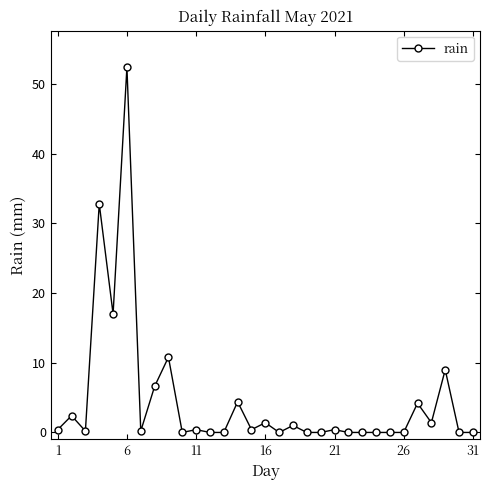

True or false: there are more than 1 points higher than both neighbors.

True